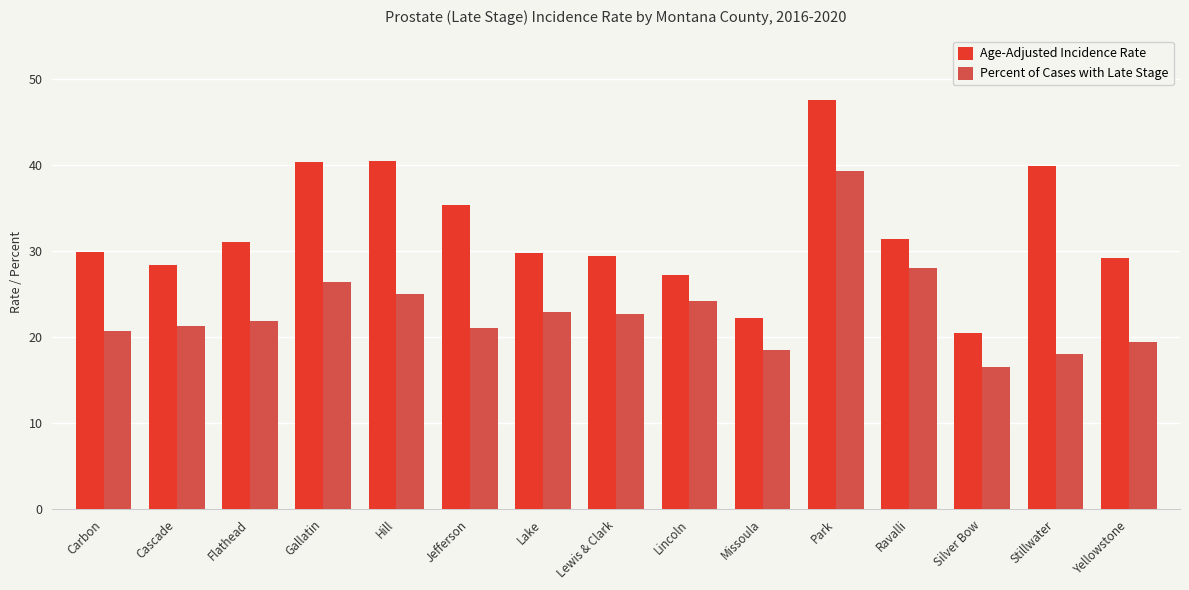

List the series in order of their peak value, lowest first.

Percent of Cases with Late Stage, Age-Adjusted Incidence Rate